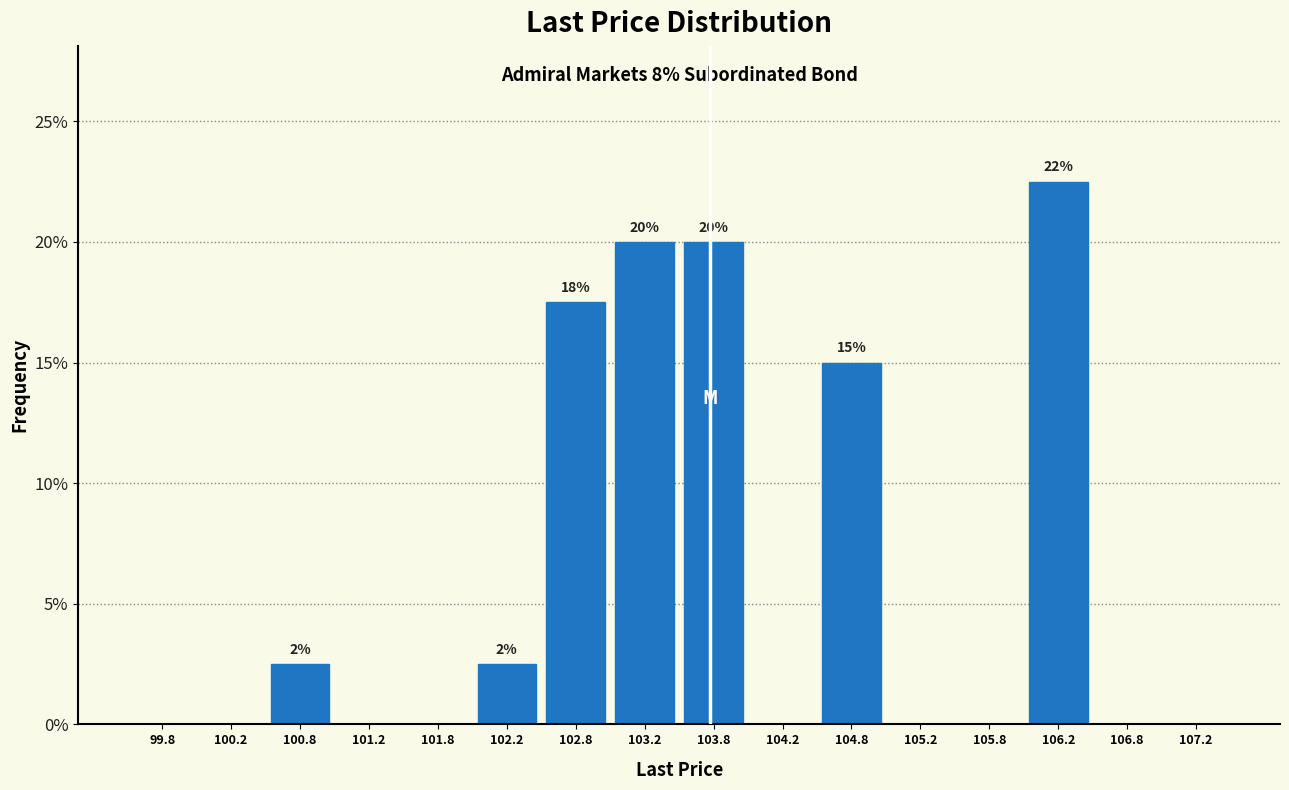

Which range on the x-axis has the tallest bar?

106.0 to 106.5